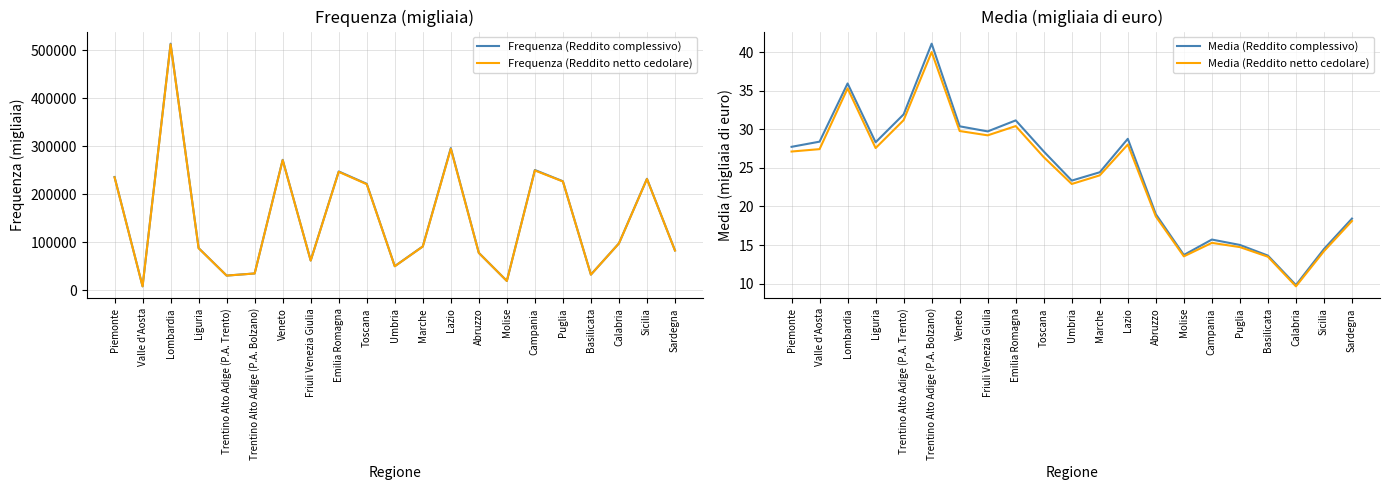

Where does the Frequenza (Reddito complessivo) series first go above 91473?

Piemonte